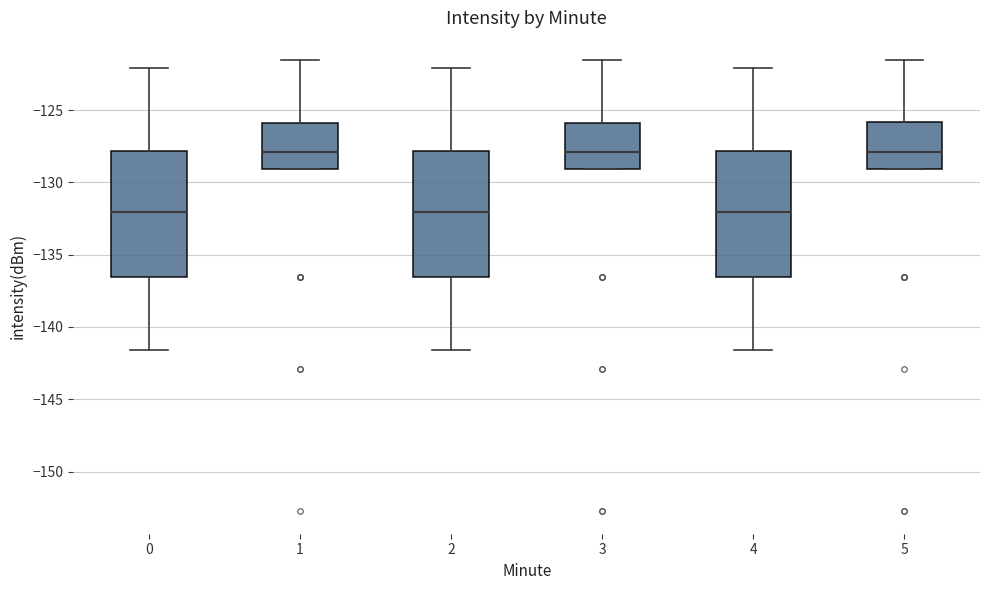

Where does the median line of the box at x = 5 sit on the y-axis? The values are not printed on the chart, so give them approximately, as read against the axis.

-128.0